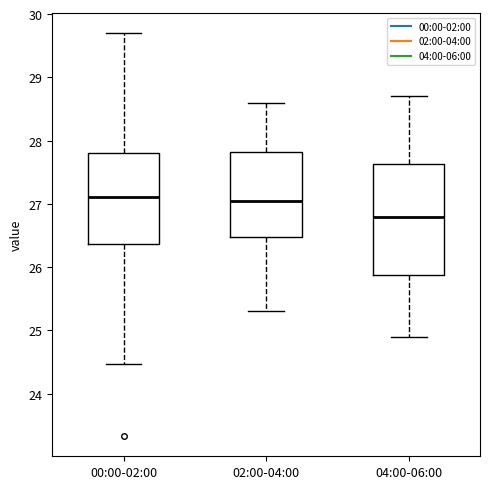

Which box's median line is the lowest?

04:00-06:00